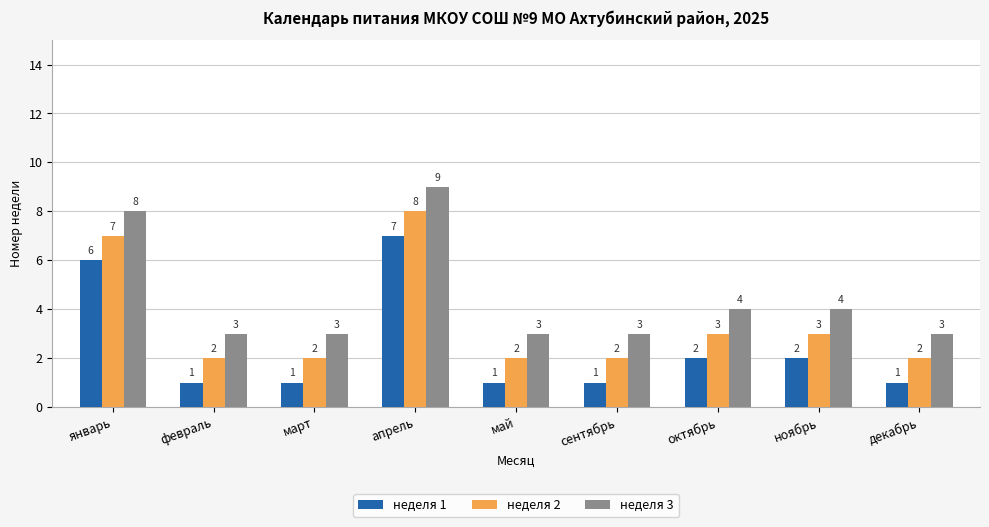

What position from the right is апрель?

6